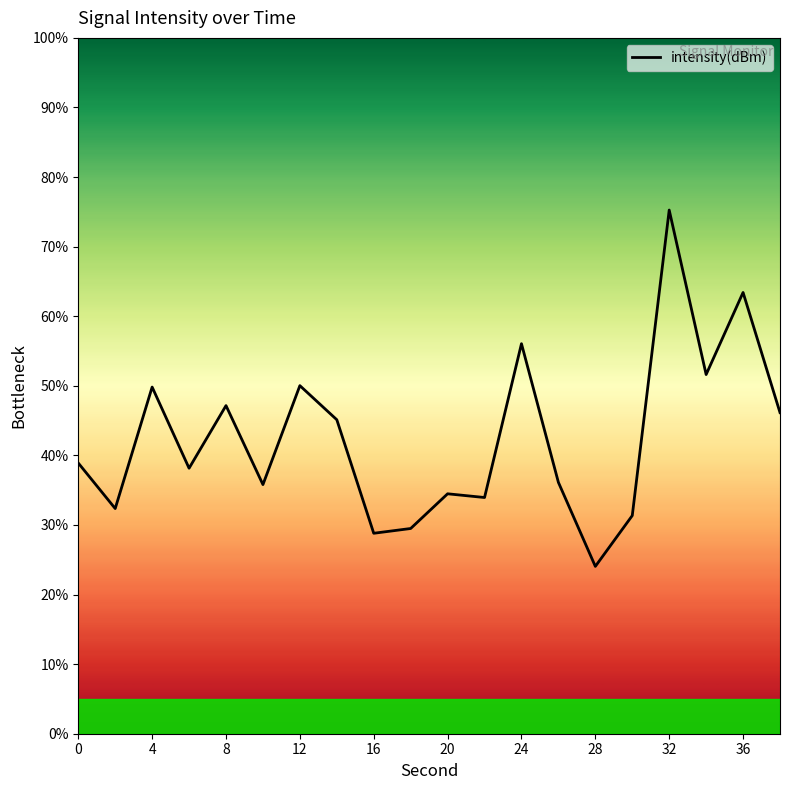

What is the difference between the maximum and minimum values?

51.2